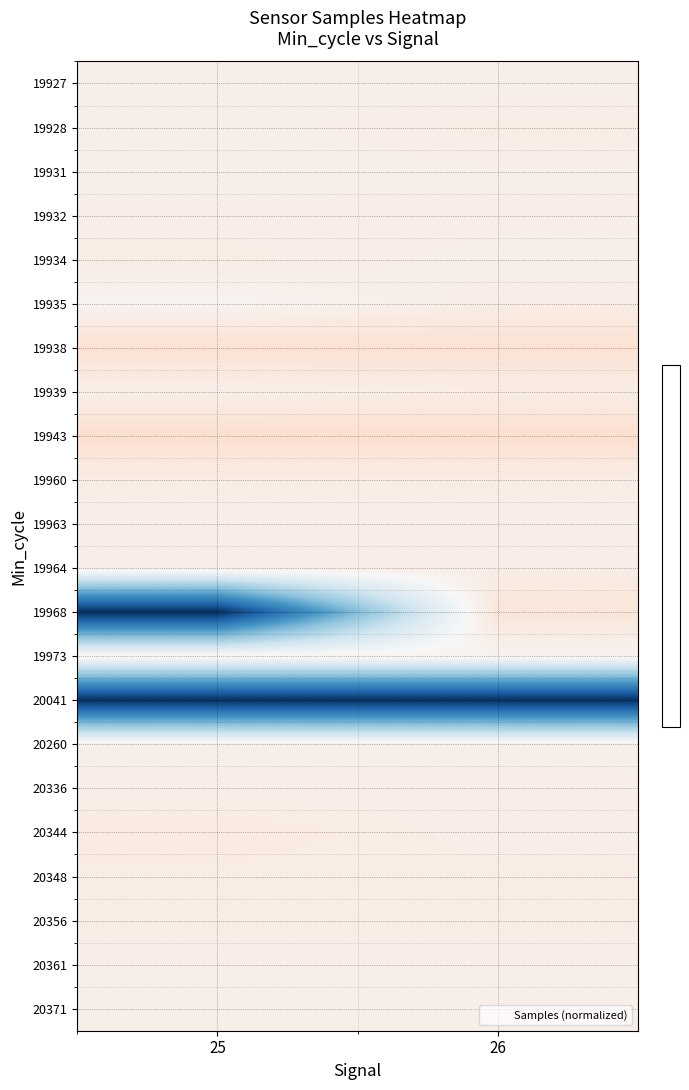

How many categories are shown in the chart?

2